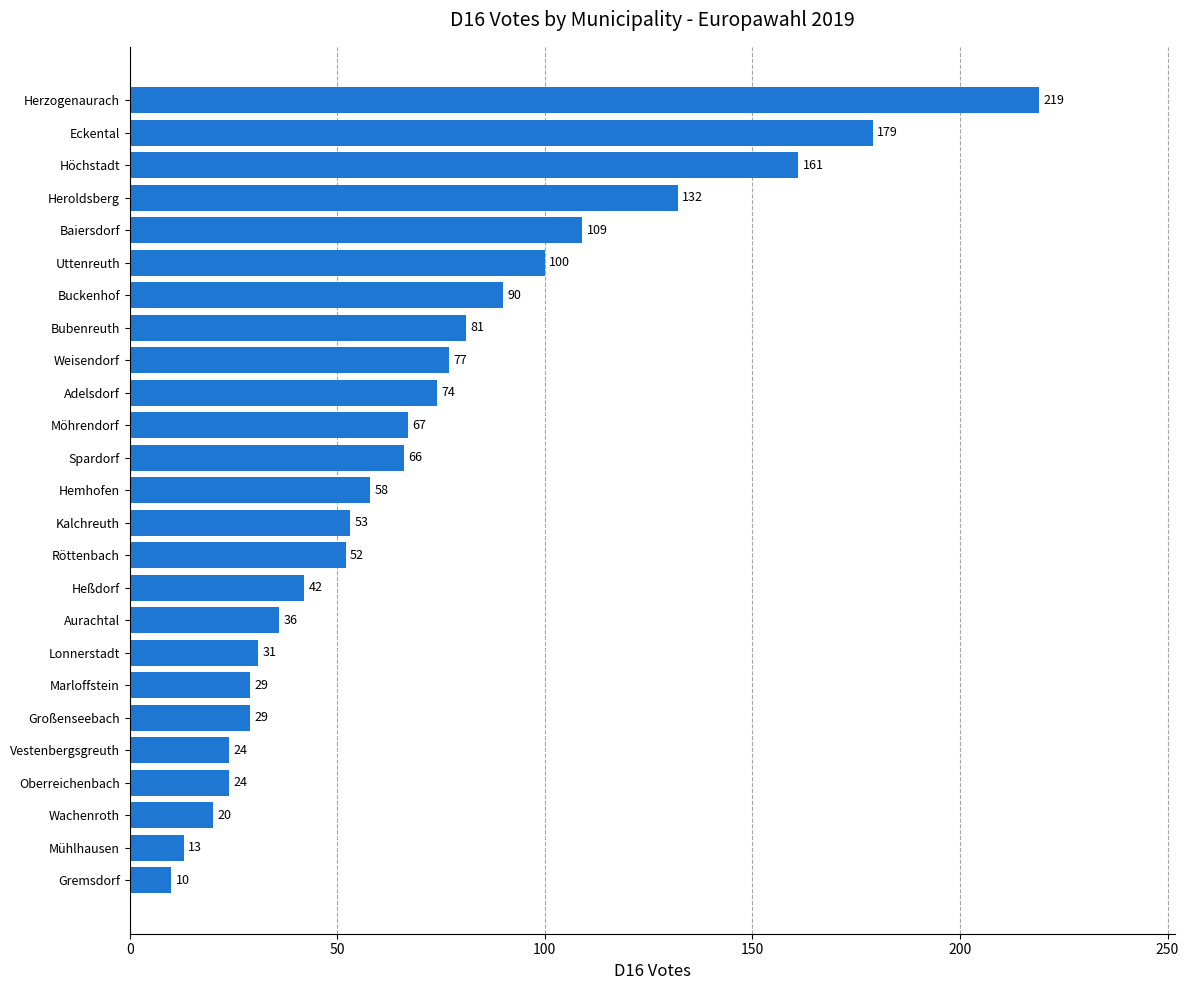

What is the sum of all values?

1776